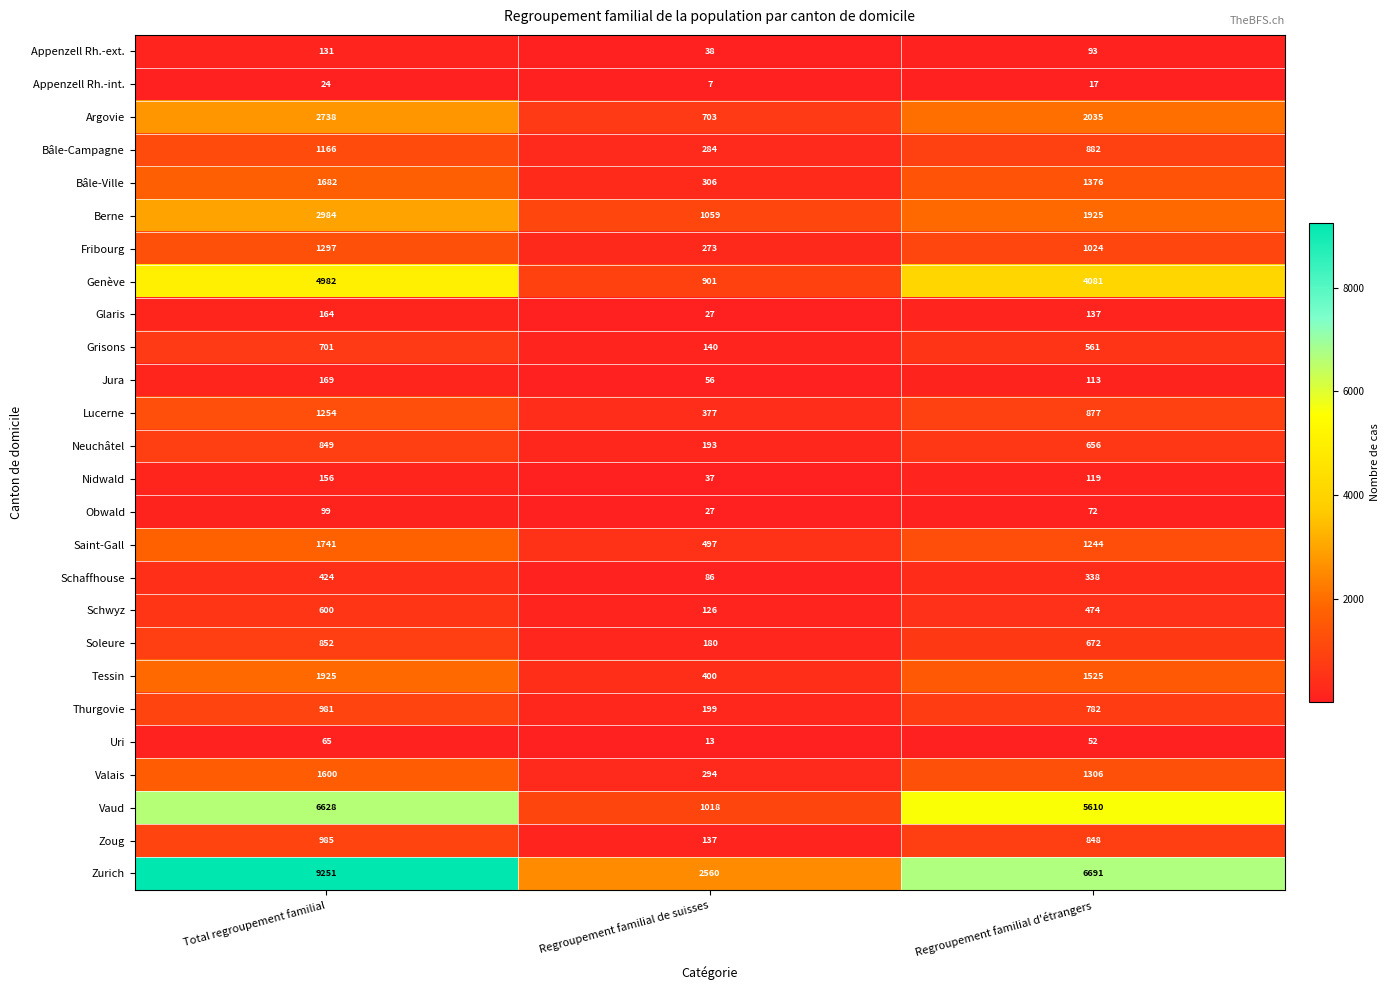

Which series has the widest spread of values?

Zurich